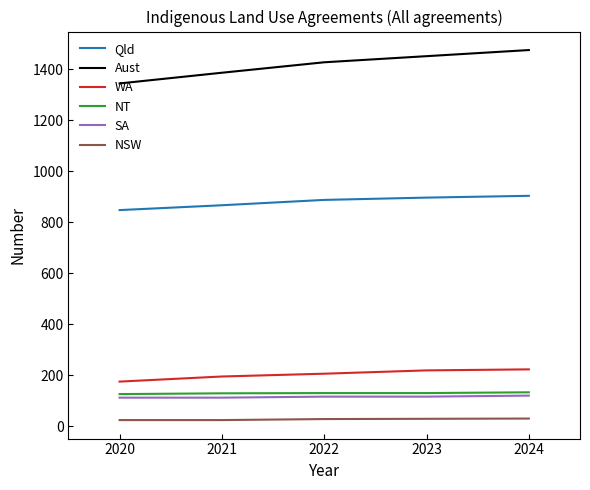

True or false: Aust and Qld intersect in this chart.

False